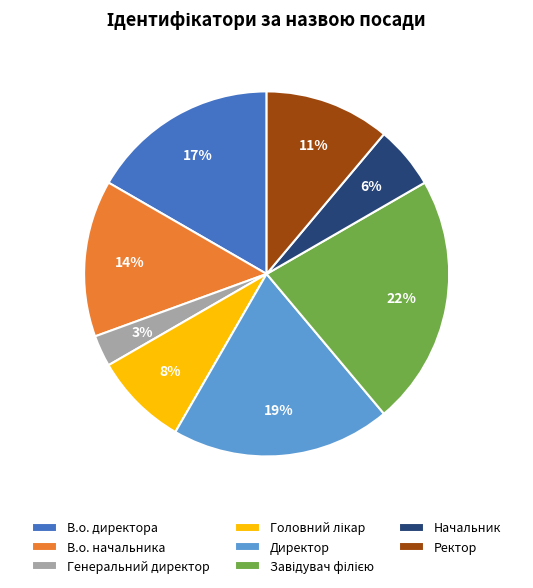

Do Ректор and В.о. начальника together represent more than half of the pie?

No